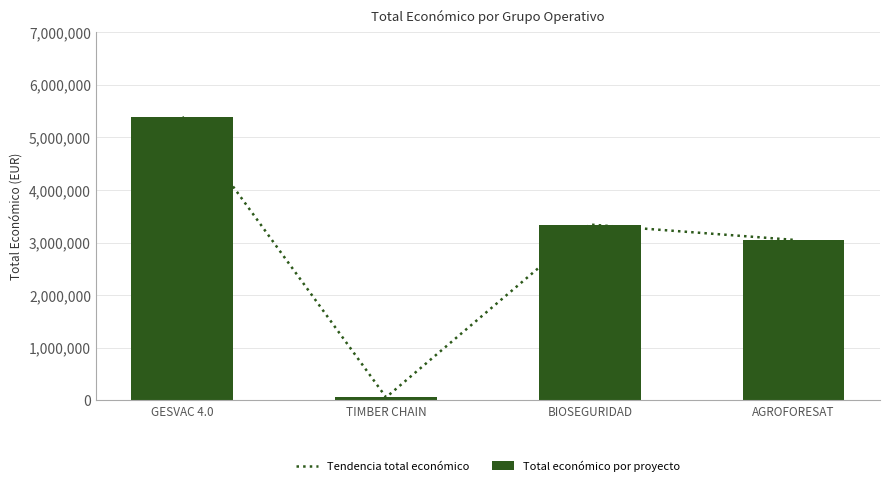

At which category is the sum across all series the highest?

GESVAC 4.0